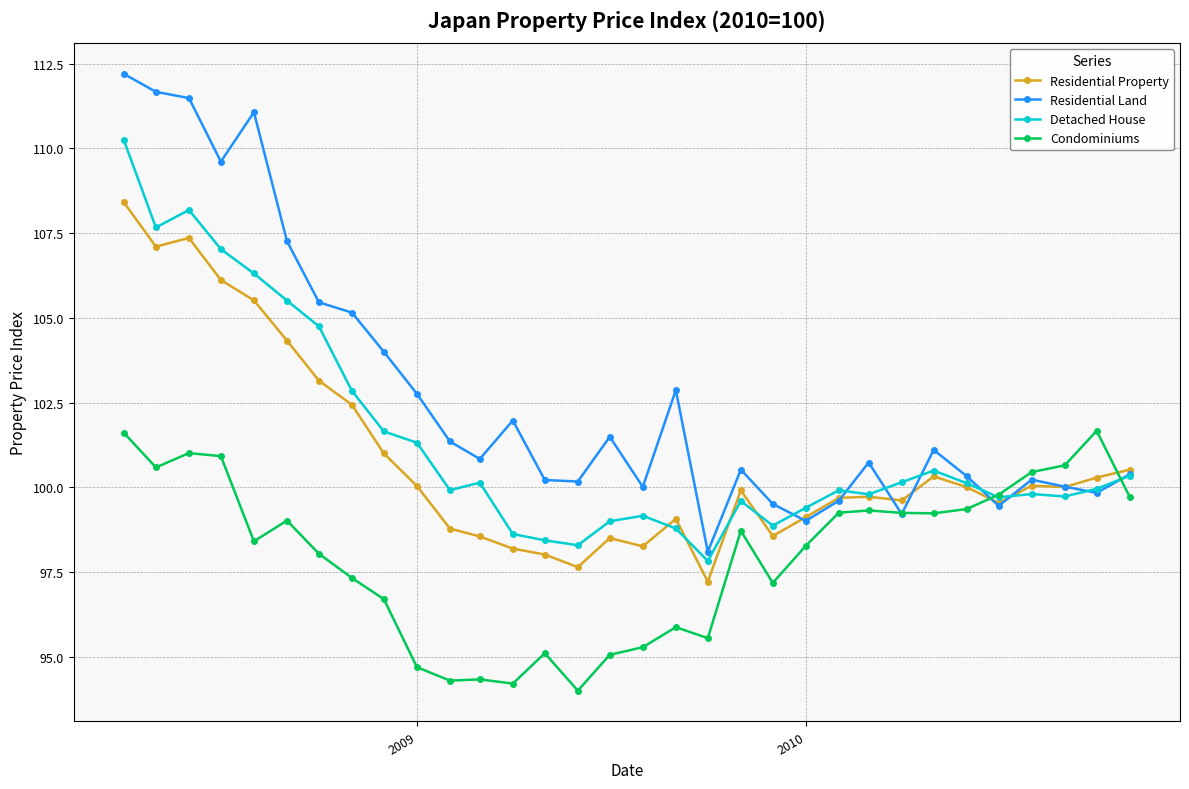

List the series in order of their peak value, lowest first.

Condominiums, Residential Property, Detached House, Residential Land